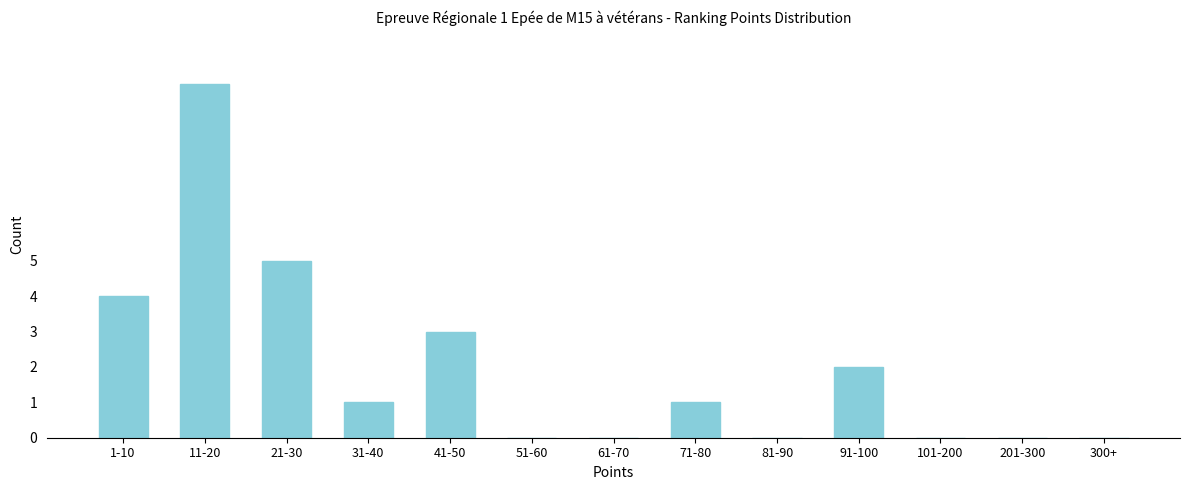

Reading left to right, what are all the values shown in this chart?

1-10=4	11-20=10	21-30=5	31-40=1	41-50=3	51-60=0	61-70=0	71-80=1	81-90=0	91-100=2	101-200=0	201-300=0	300+=0